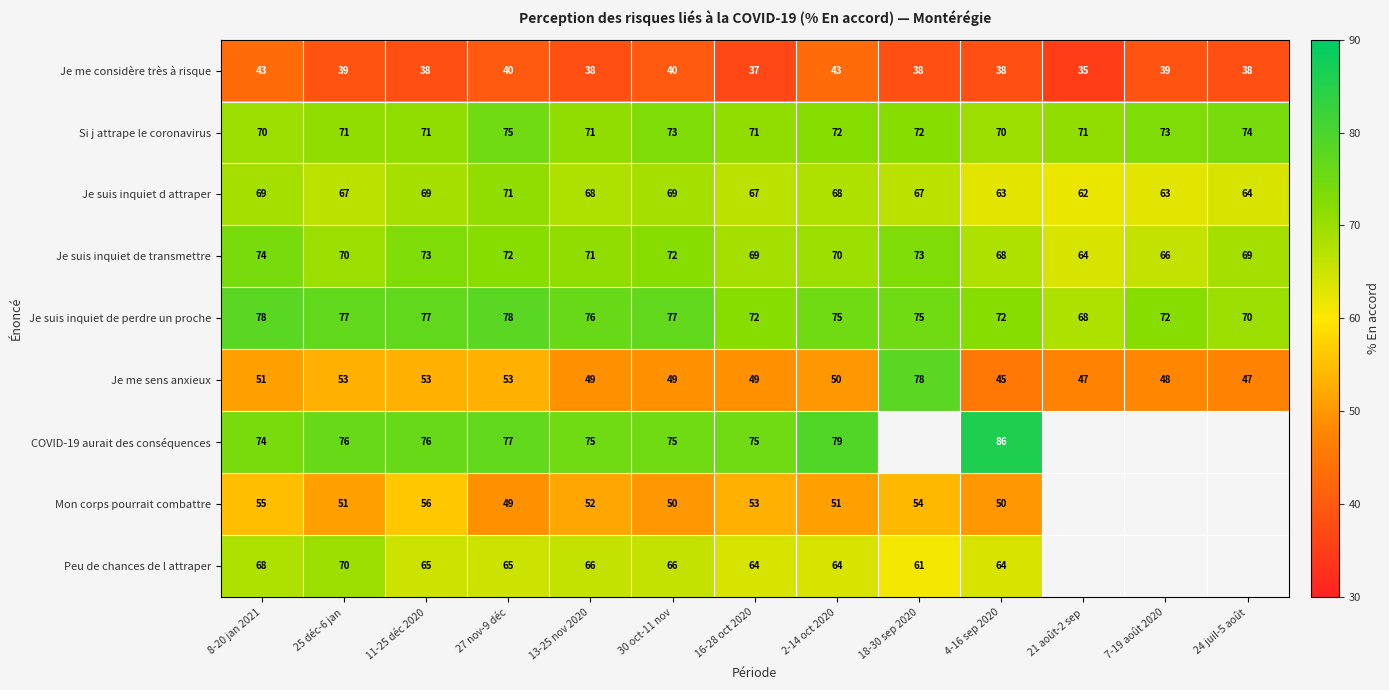

What is the difference between the highest and lowest values at 8-20 jan 2021?

35